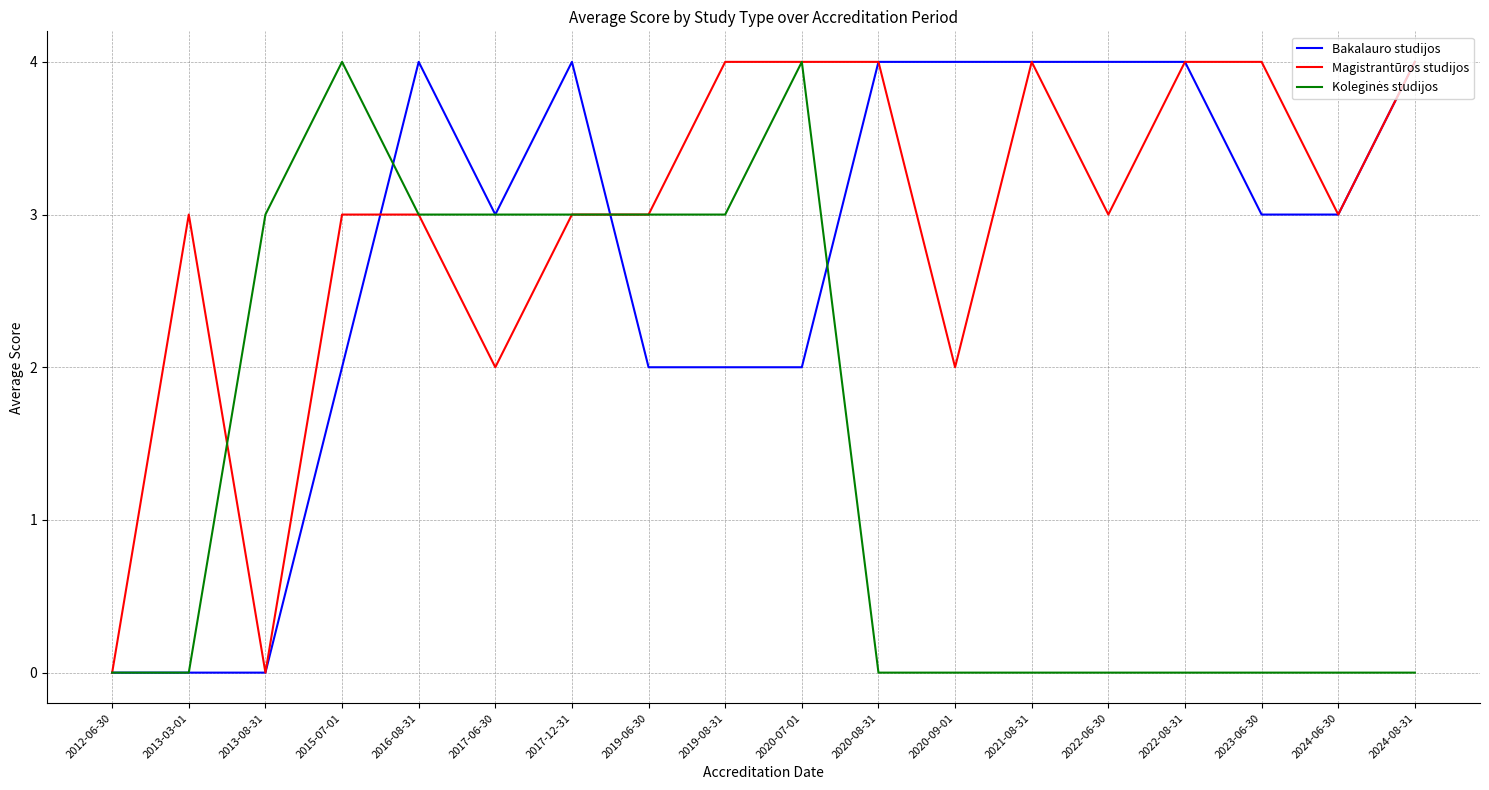

What is the maximum value for Bakalauro studijos?

4